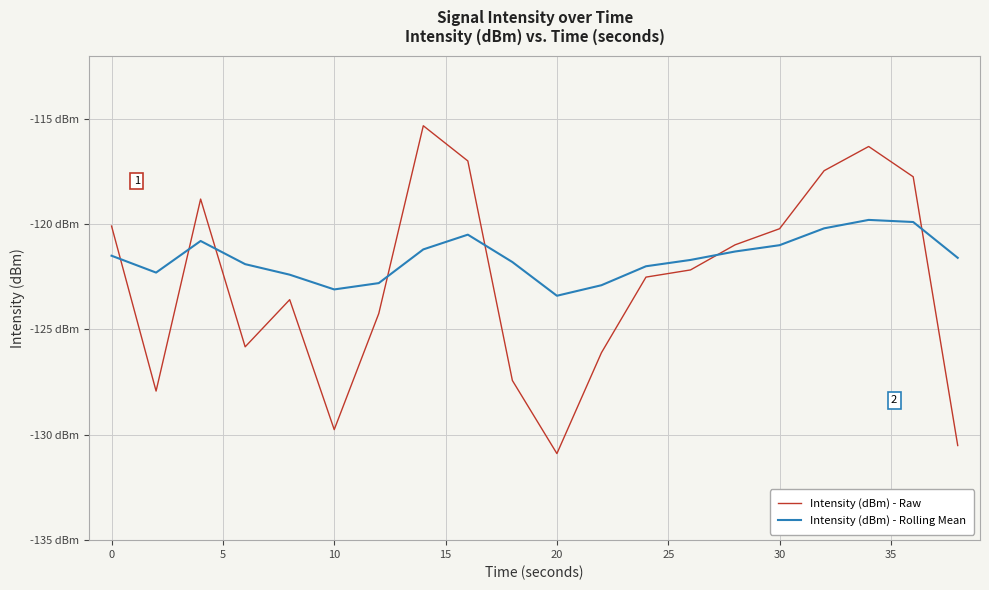

True or false: Intensity (dBm) - Rolling Mean has more than 0 points higher than both neighbors.

True